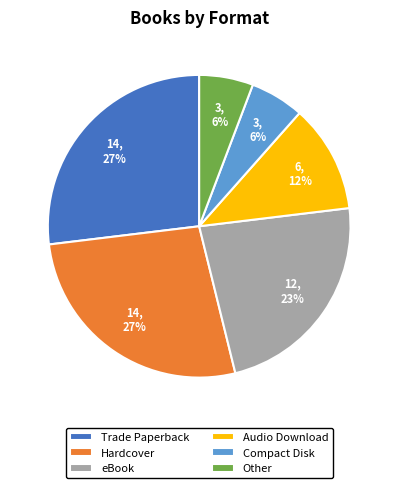

Is it true that Hardcover is 14% of the pie?

False